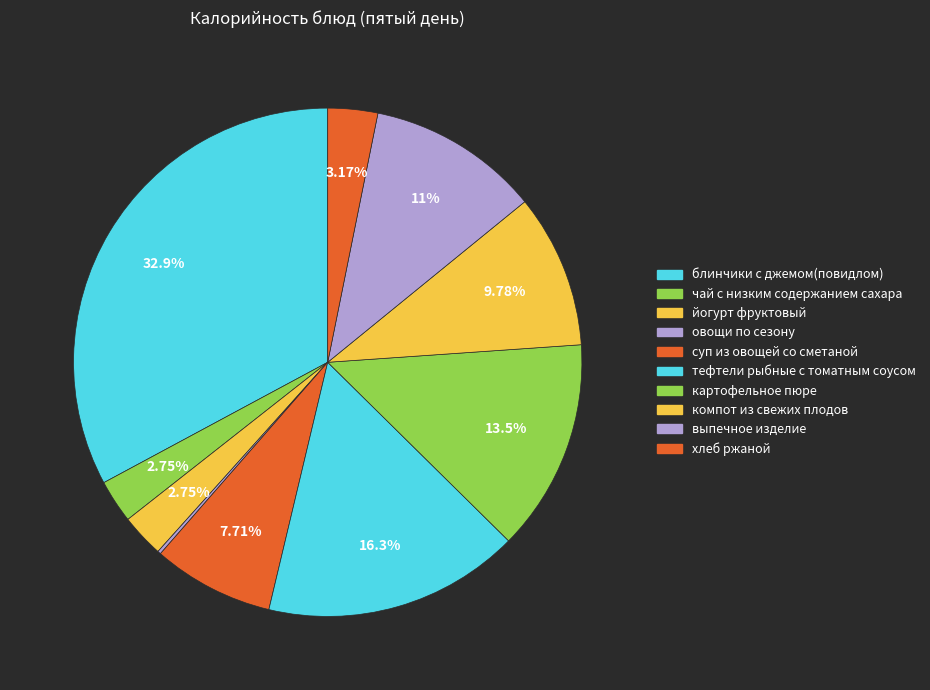

What is the smallest slice in the pie chart?

овощи по сезону